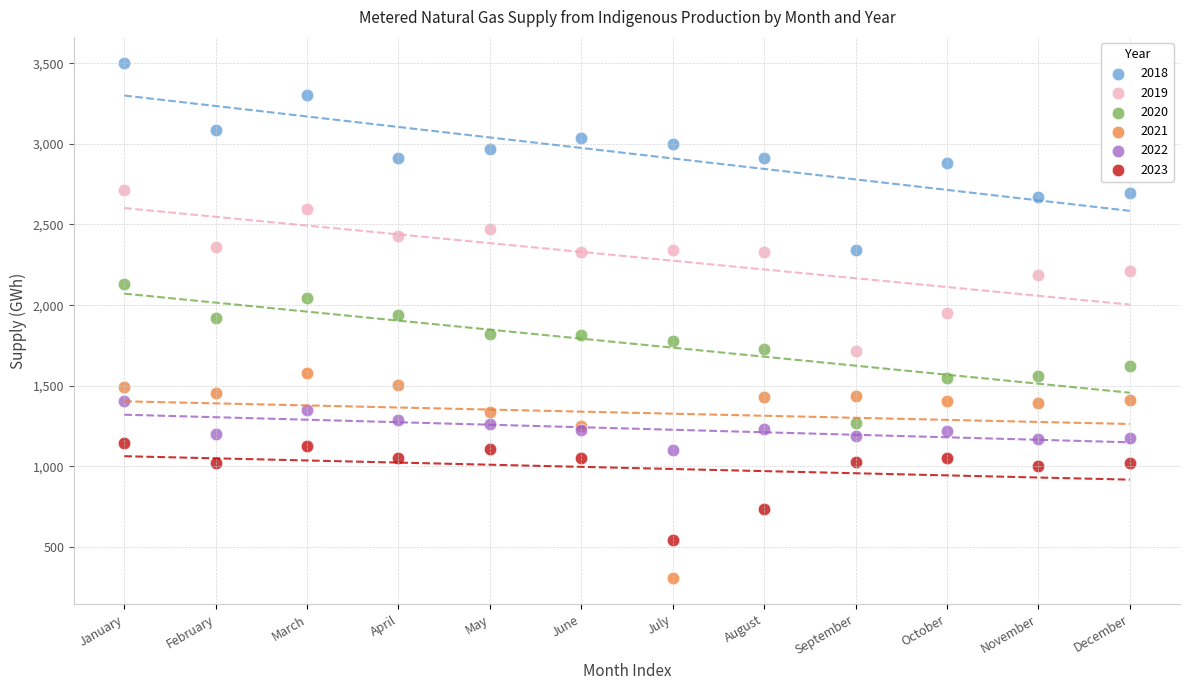

What are all the series names shown in the legend?

2018, 2019, 2020, 2021, 2022, 2023